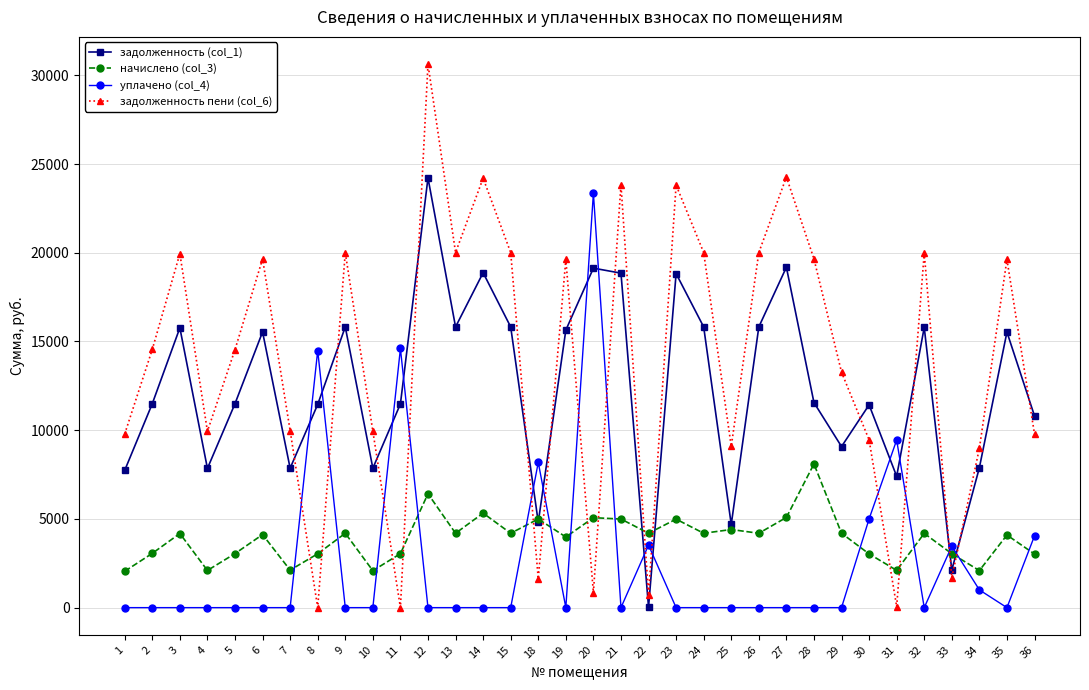

At 26, list the series in order from largest to smallest.

задолженность пени (col_6), задолженность (col_1), начислено (col_3), уплачено (col_4)